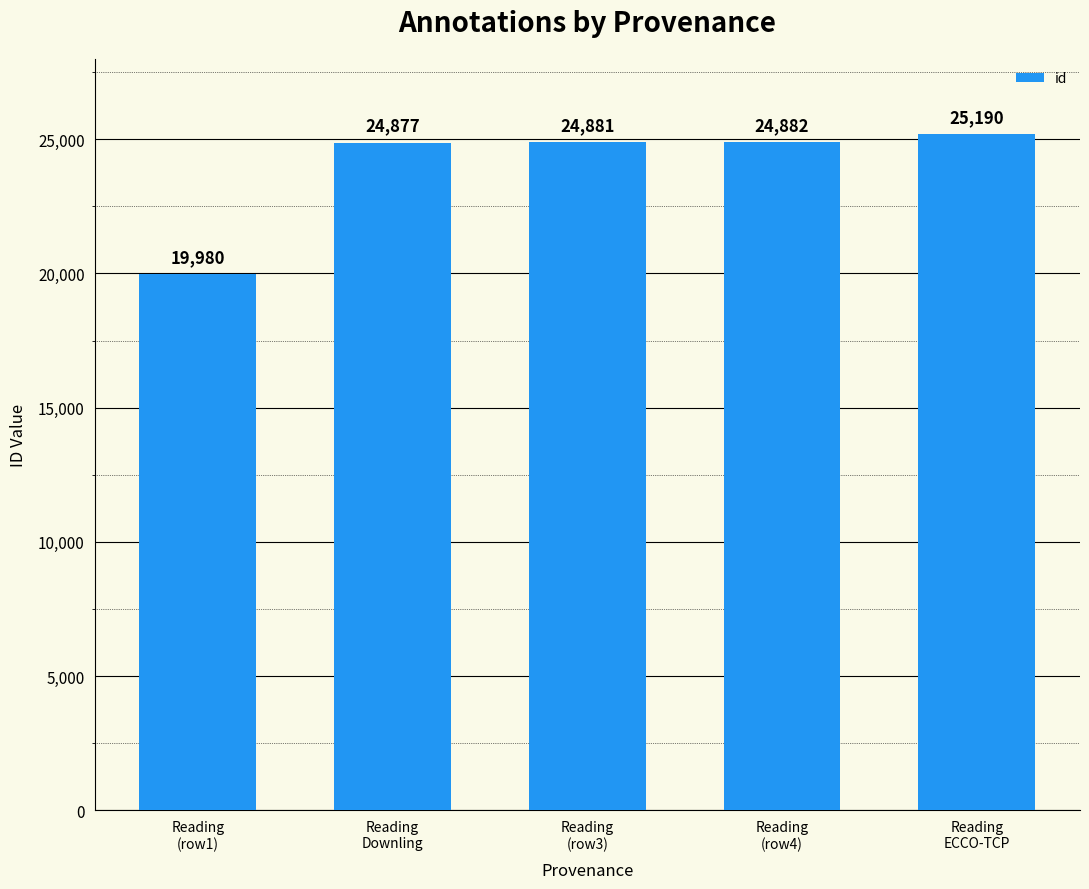

What is the smallest value displayed?

19980